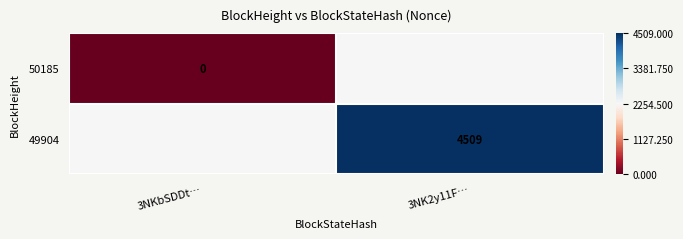

Rank the categories by 50185 value from lowest to highest.

3NKbSDDt…, 3NK2y11F…